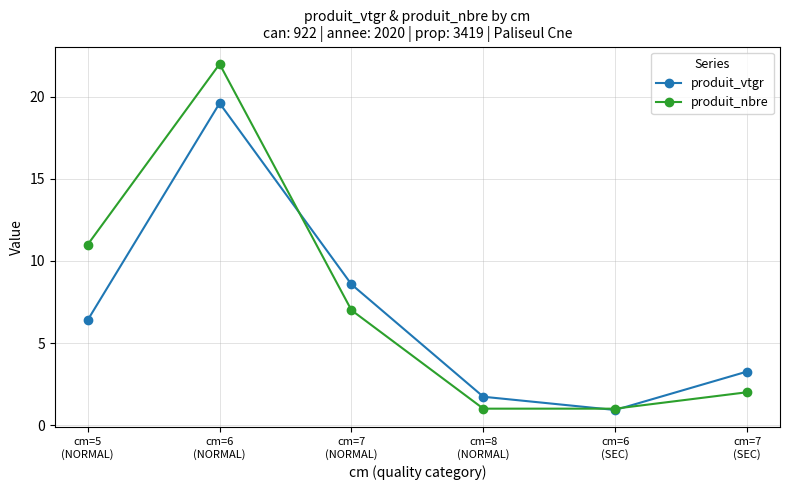

What is the minimum value shown in the chart?

0.9